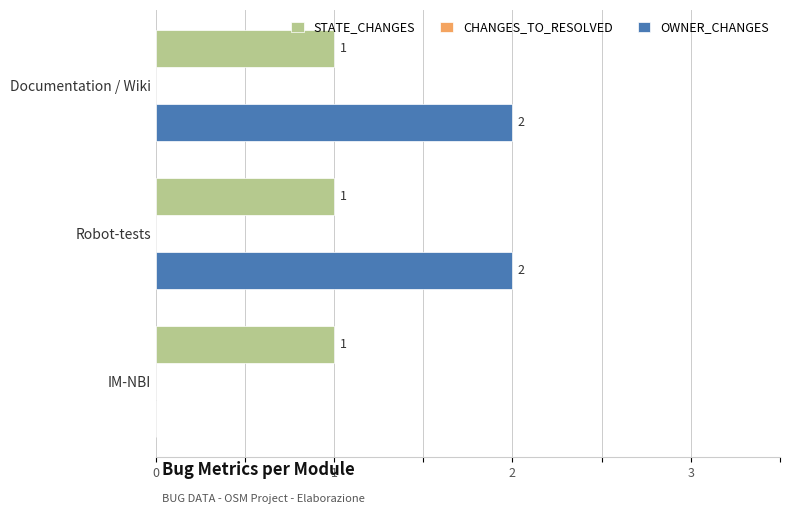

Which series has the largest total across all categories?

OWNER_CHANGES